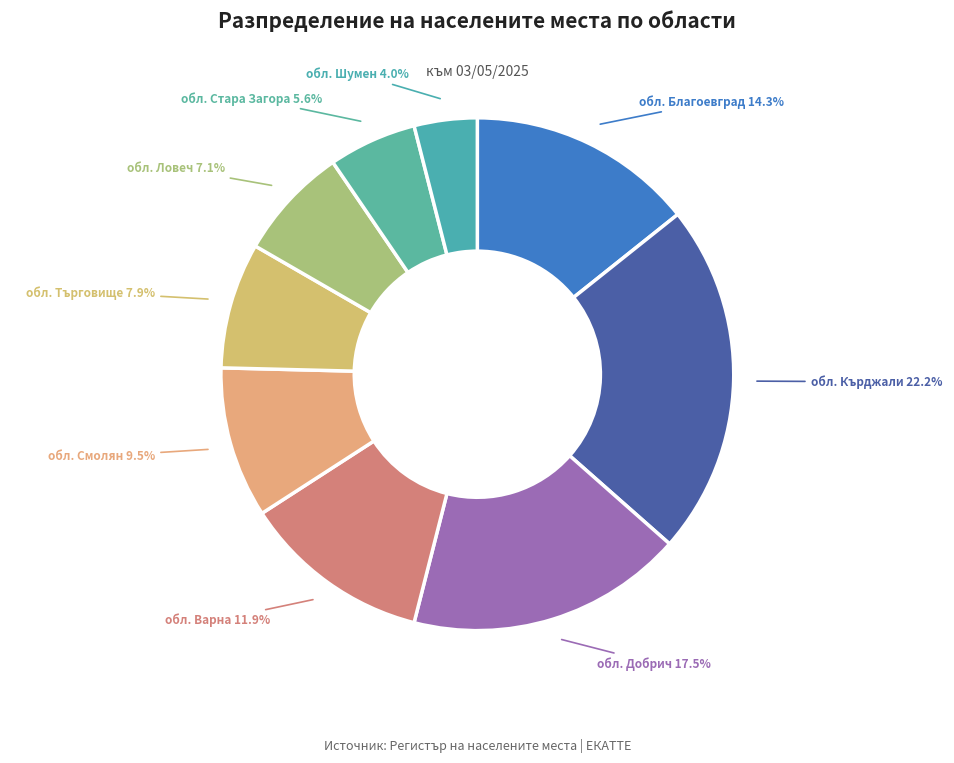

Rank the categories by value from lowest to highest.

обл. Шумен, обл. Стара Загора, обл. Ловеч, обл. Търговище, обл. Смолян, обл. Варна, обл. Благоевград, обл. Добрич, обл. Кърджали